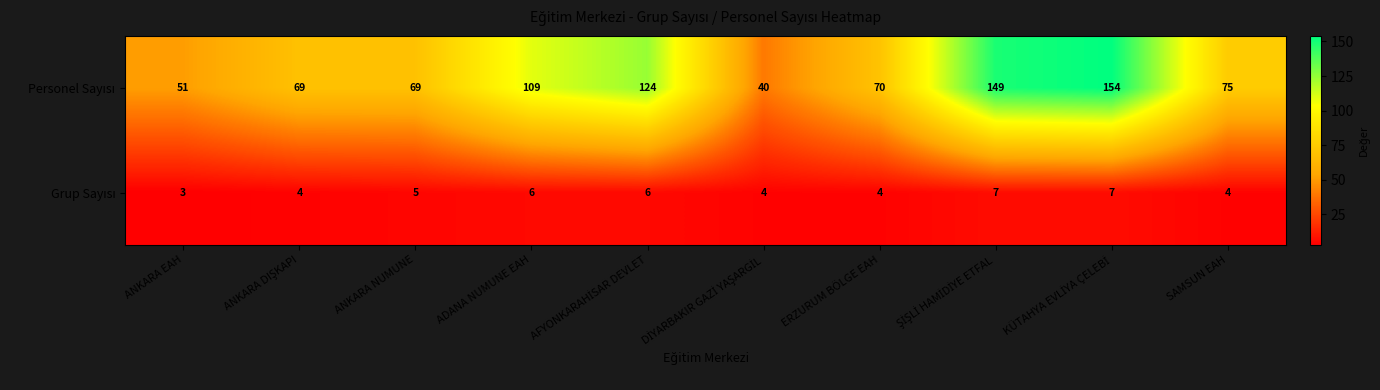

What is the greatest value displayed?

154